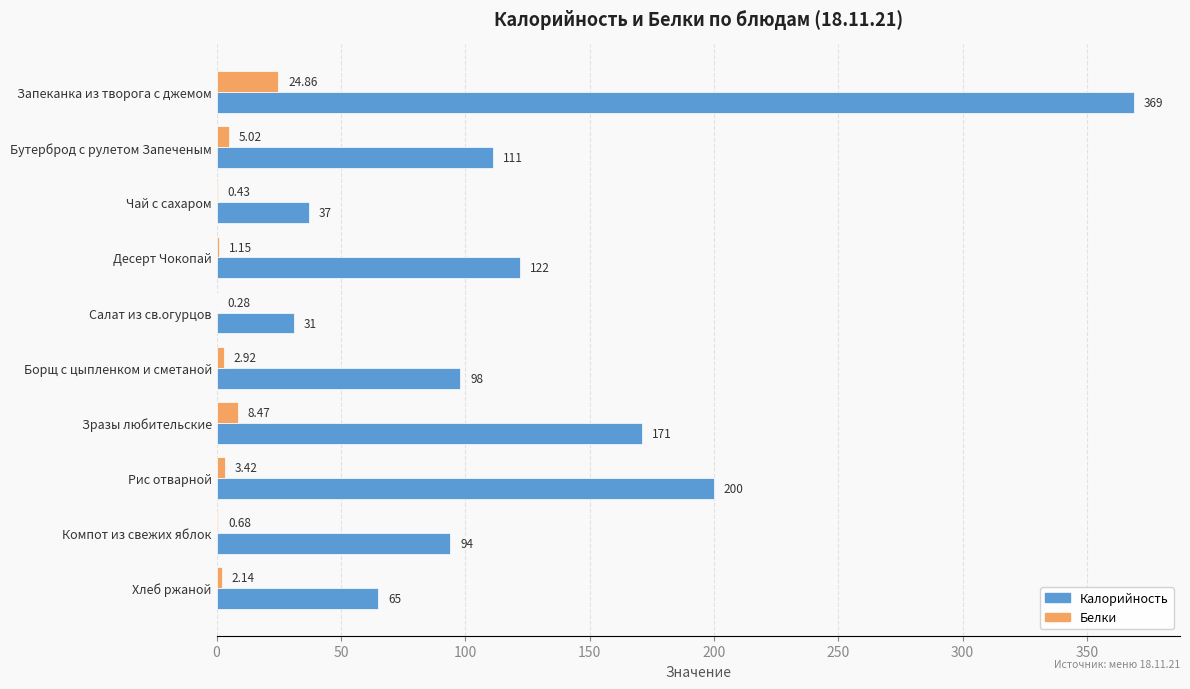

What is the sum of the Калорийность values at Чай с сахаром and Хлеб ржаной?

102.0